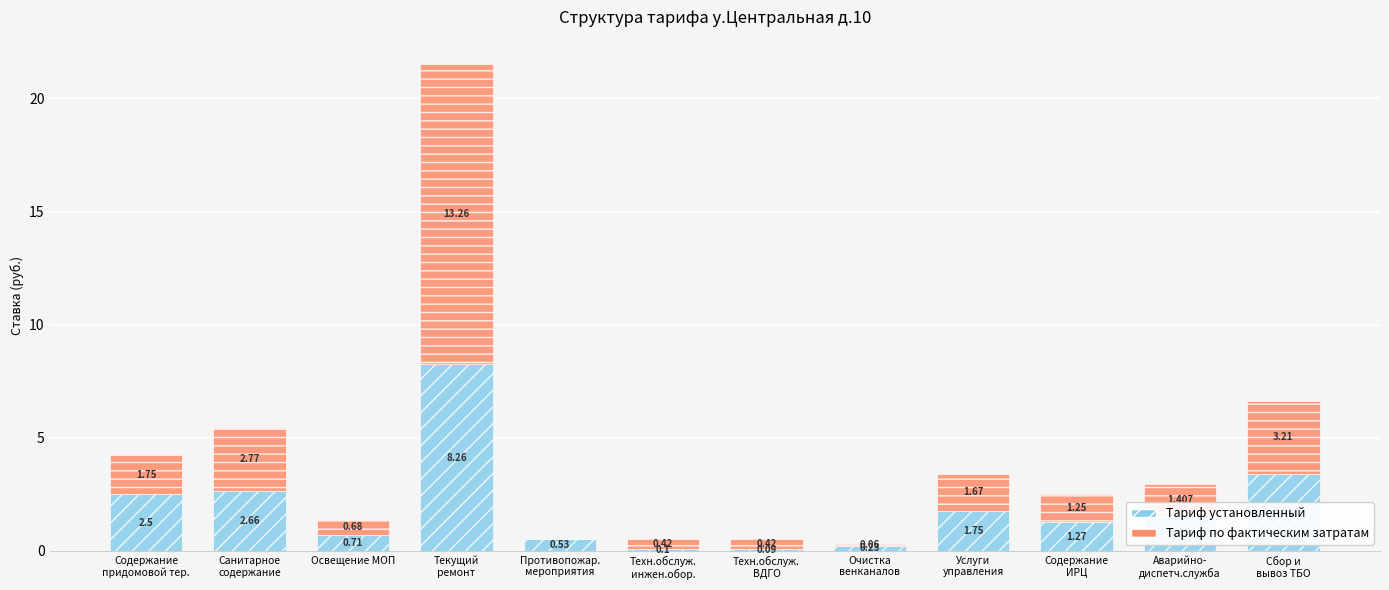

What are all the series names shown in the legend?

Тариф установленный, Тариф по фактическим затратам